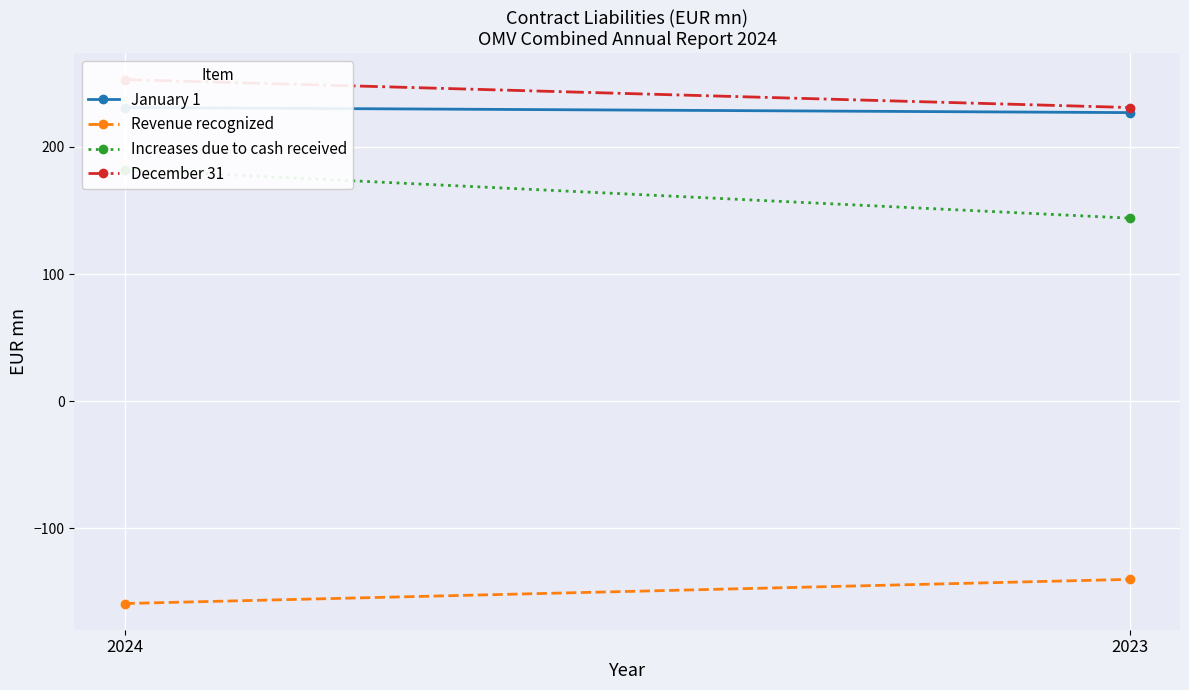

What are all the series names shown in the legend?

January 1, Revenue recognized, Increases due to cash received, December 31